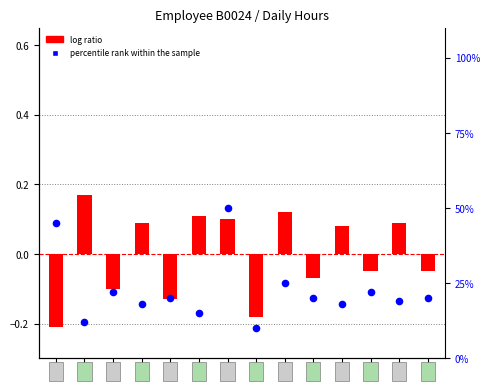

At how many categories does at least one series exceed 7?

14